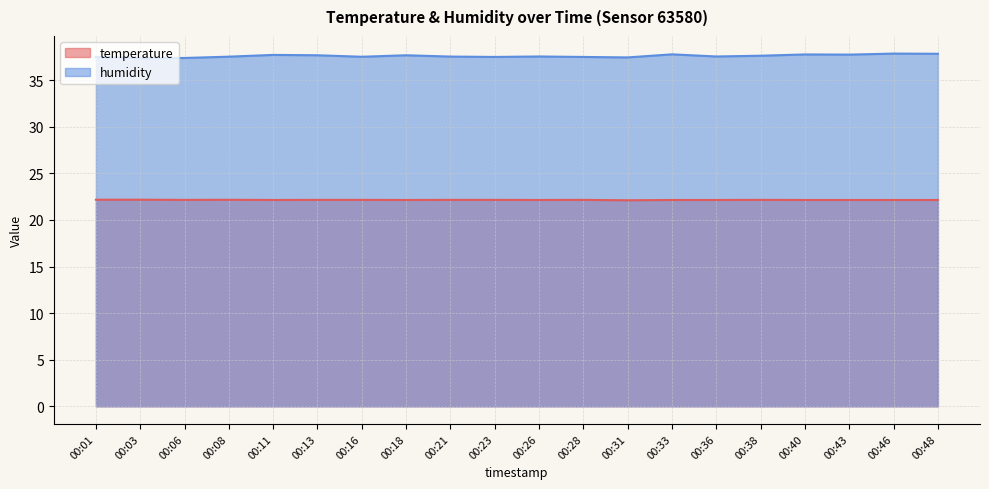

Which series has the widest spread of values?

humidity